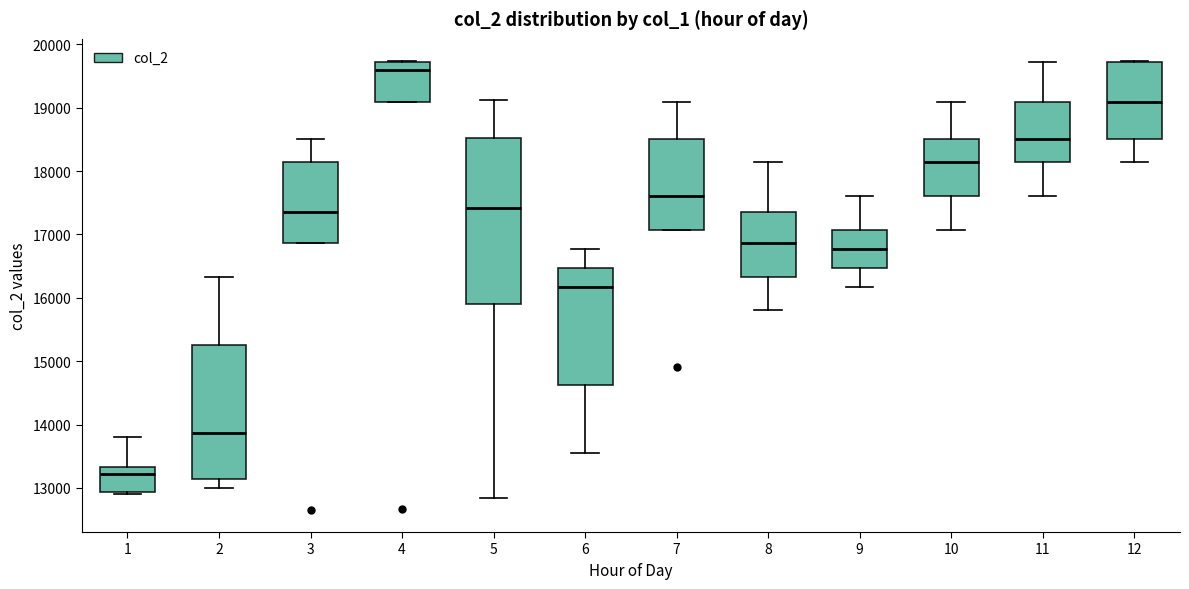

Reading left to right, read every box against the y-axis: the position of its median line, the range the box covers, and the ends of its whiskers. The values are not printed on the chart, so give them approximately, as read against the axis.

1: median 13200, box 12900 to 13300, whiskers 12900 to 13800
2: median 13900, box 13100 to 15300, whiskers 13000 to 16300
3: median 17400, box 16900 to 18100, whiskers 16900 to 18500
4: median 19600, box 19100 to 19700, whiskers 19100 to 19700
5: median 17400, box 15900 to 18500, whiskers 12800 to 19100
6: median 16200, box 14600 to 16500, whiskers 13500 to 16800
7: median 17600, box 17100 to 18500, whiskers 17100 to 19100
8: median 16900, box 16300 to 17400, whiskers 15800 to 18100
9: median 16800, box 16500 to 17100, whiskers 16200 to 17600
10: median 18100, box 17600 to 18500, whiskers 17100 to 19100
11: median 18500, box 18100 to 19100, whiskers 17600 to 19700
12: median 19100, box 18500 to 19700, whiskers 18100 to 19700